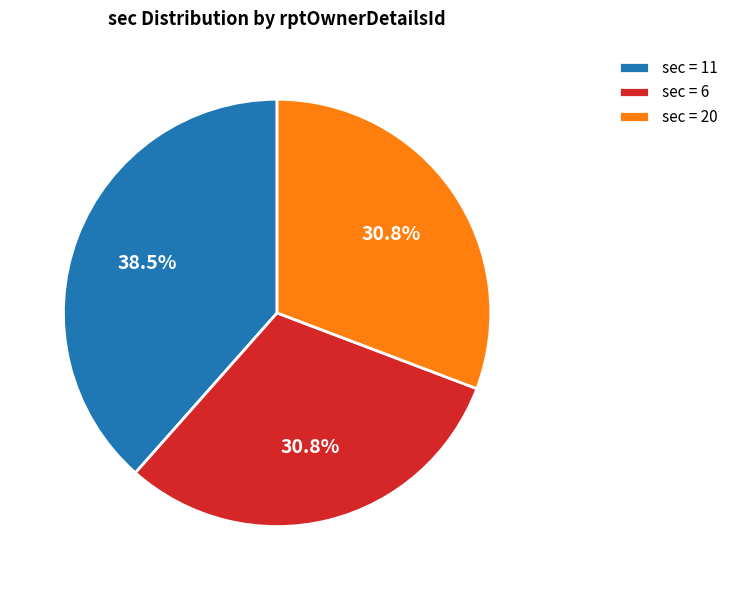

How much of the chart is everything except sec = 20?

69.2%